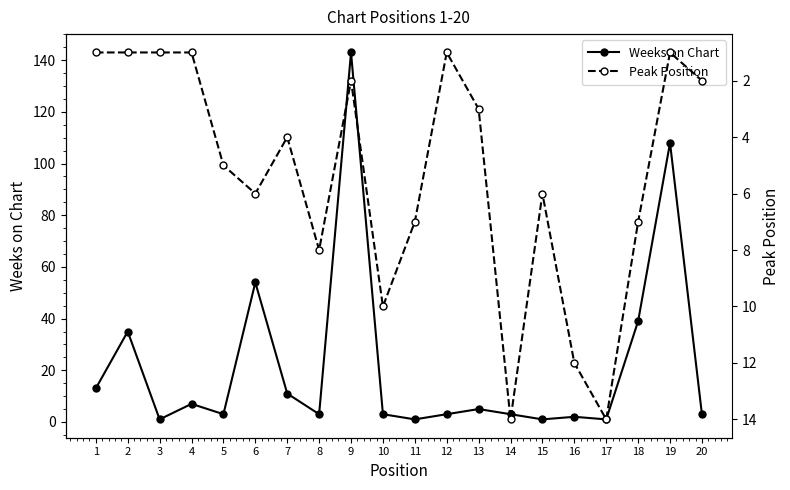

Rank the series by their maximum value, from lowest to highest.

Peak Position, Weeks on Chart